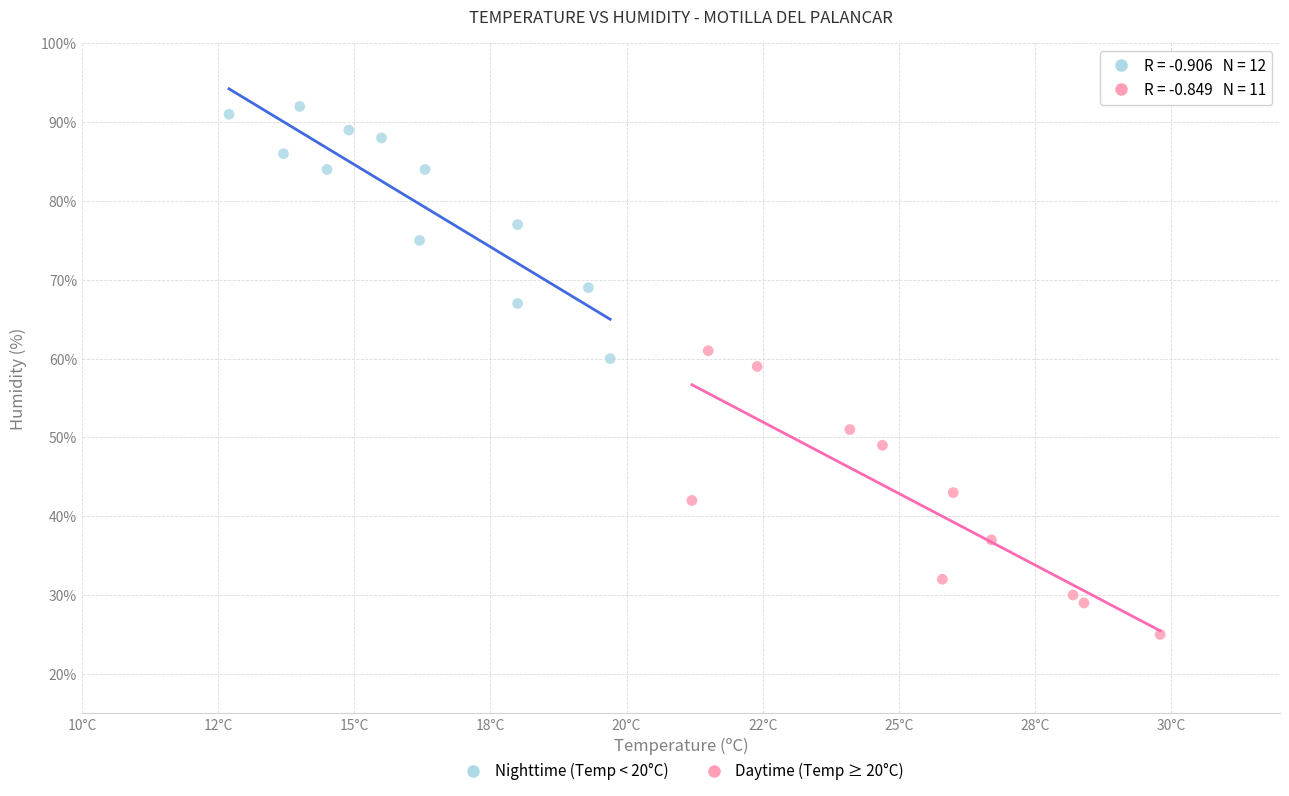

Which series reaches the maximum Y coordinate?

Nighttime (Temp < 20°C)